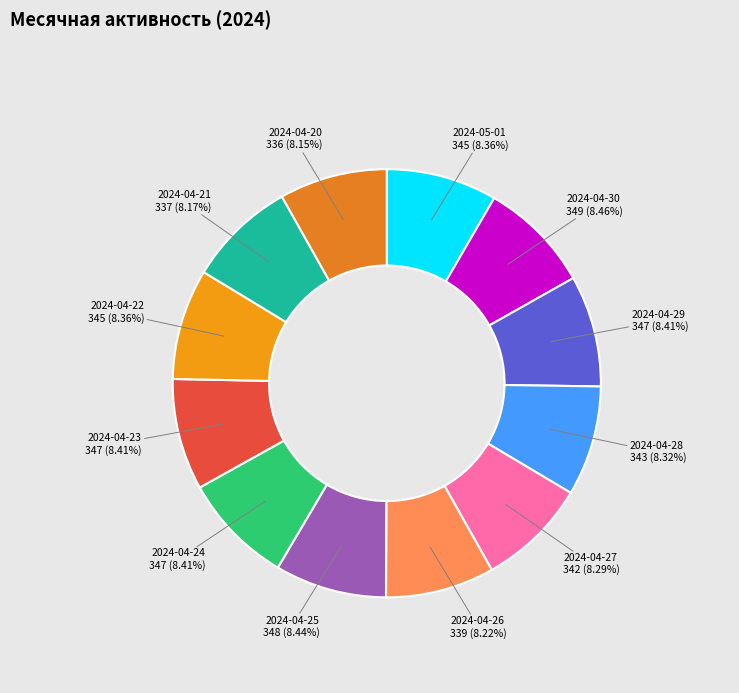

Is the sum of 2024-04-22 and 2024-04-27 greater than half?

No